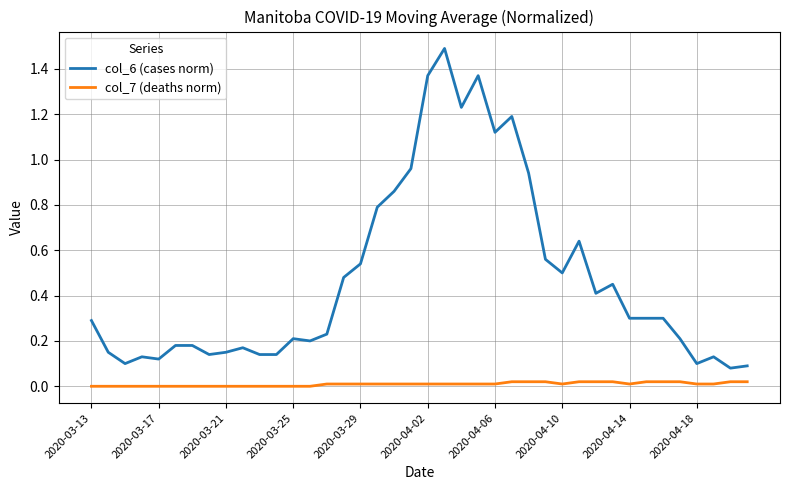

Which series has the largest total across all categories?

col_6 (cases norm)